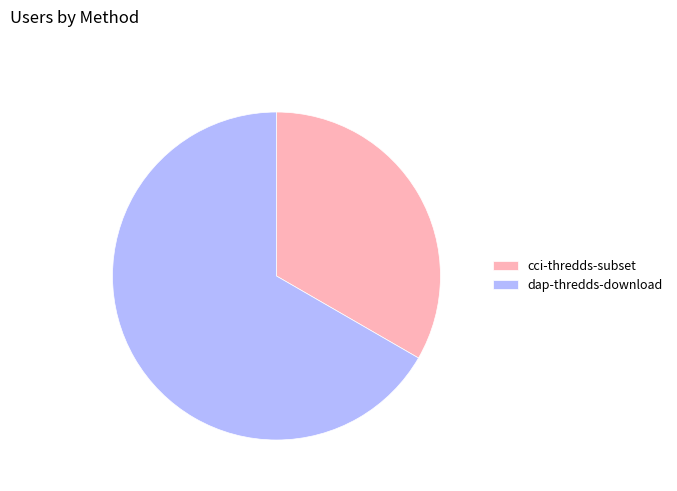

True or false: cci-thredds-subset accounts for 33% of the total.

True